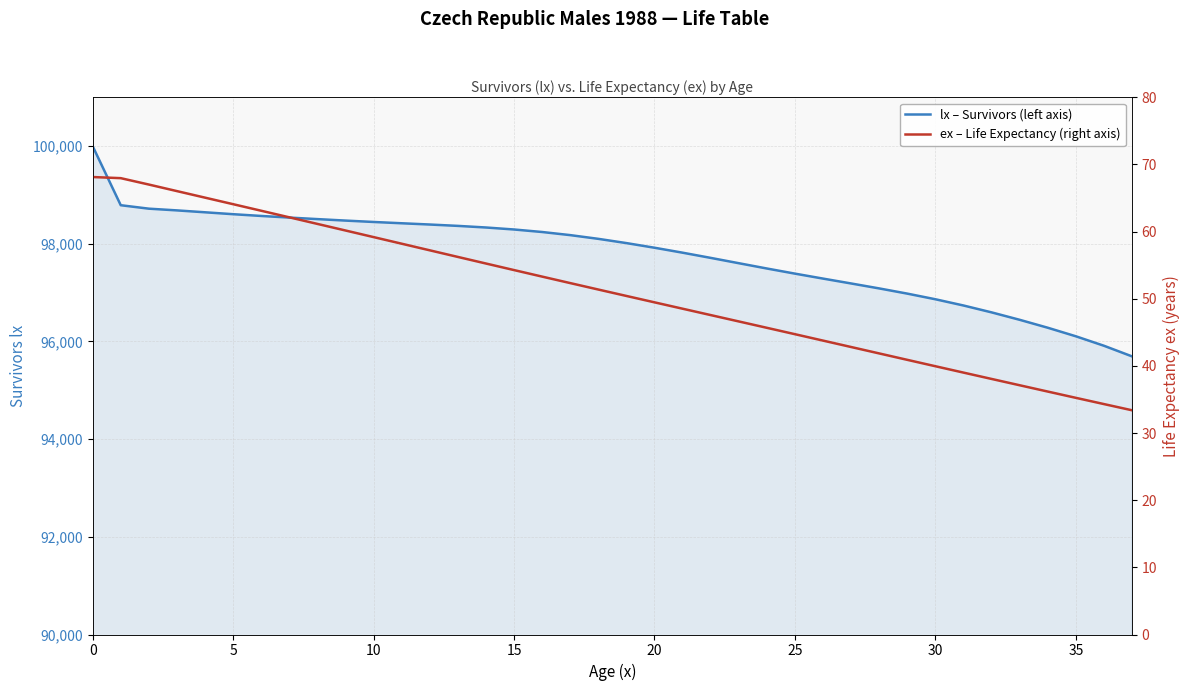

What is the label of the 28th point from the right?

10